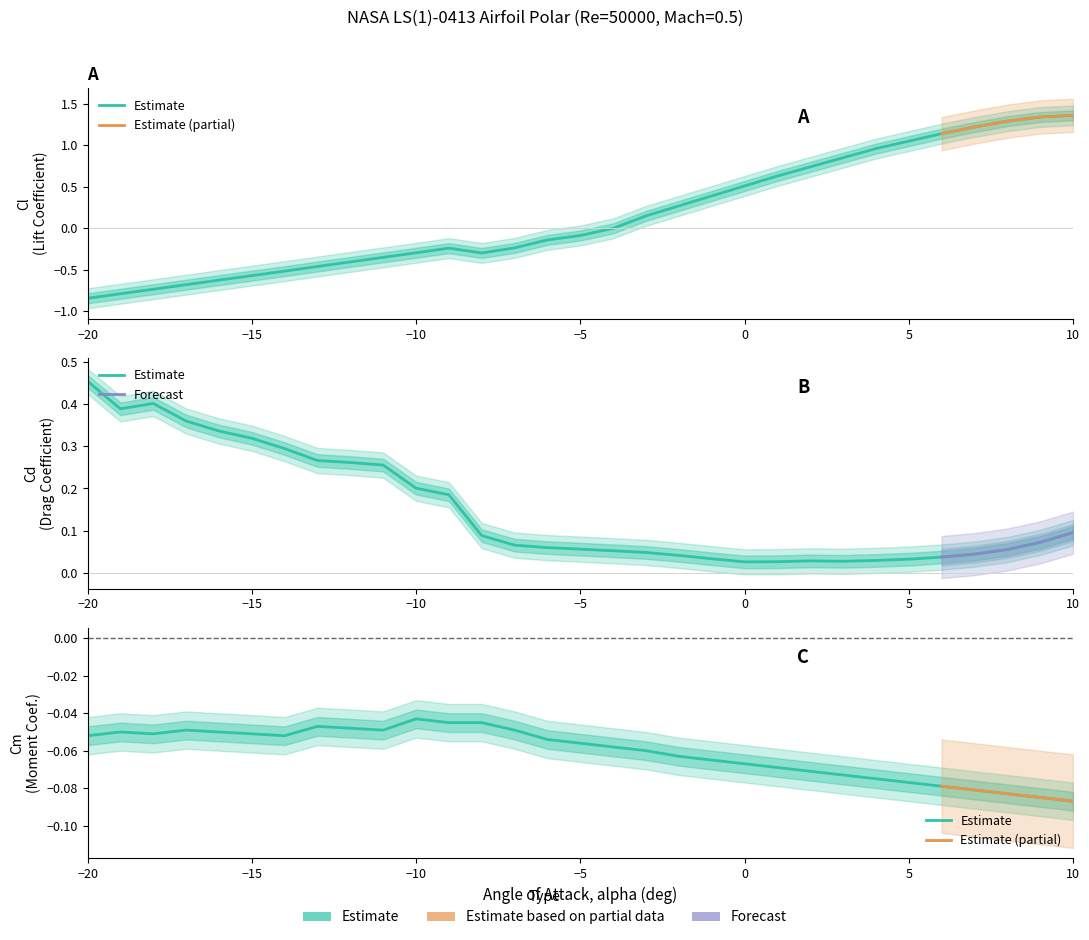

At which label does Cl first exceed 0?

-3